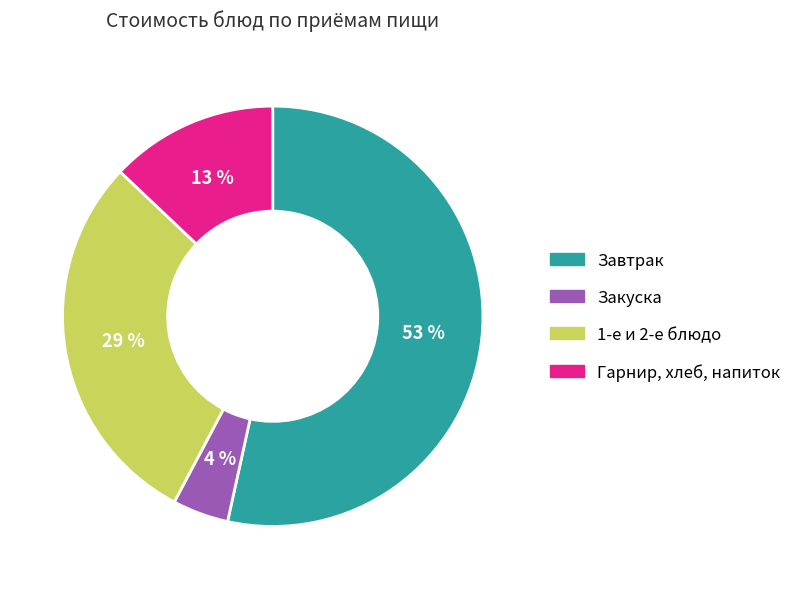

Rank the categories by value from lowest to highest.

Закуска, Гарнир, хлеб, напиток, 1-е и 2-е блюдо, Завтрак